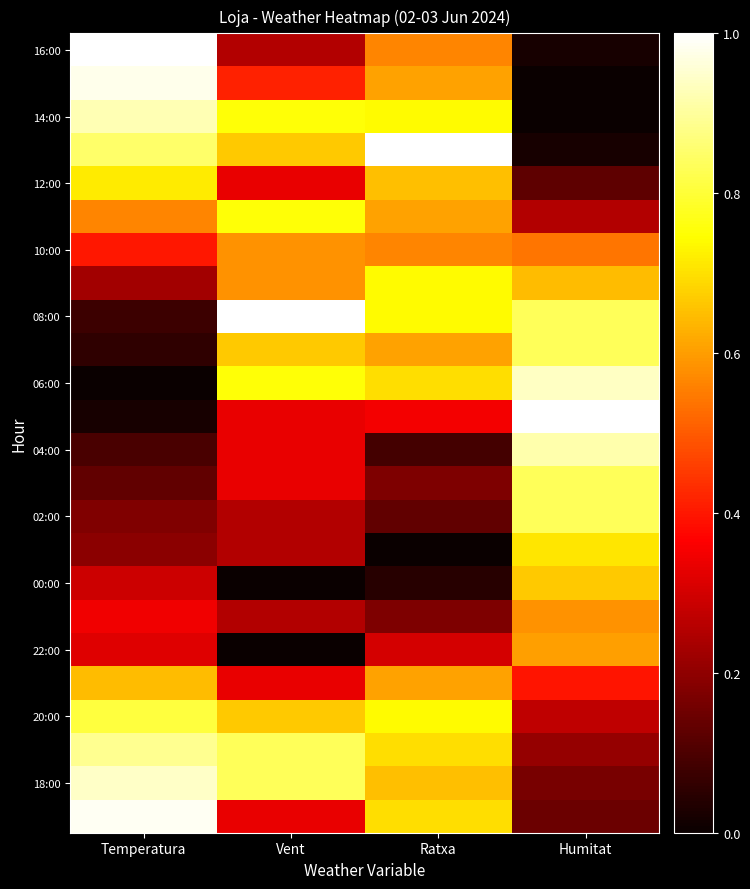

Between Humitat and Ratxa, which is larger?

Ratxa